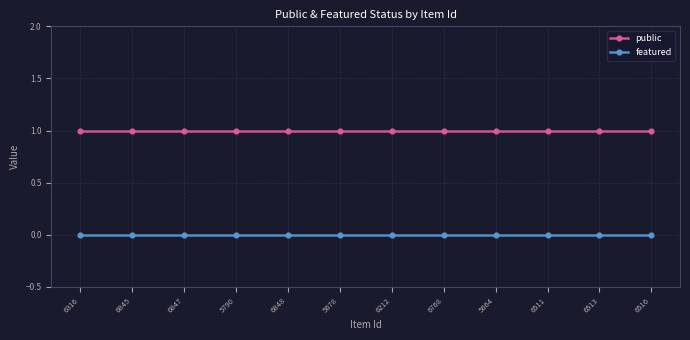

At 6847, list the series in order from largest to smallest.

public, featured